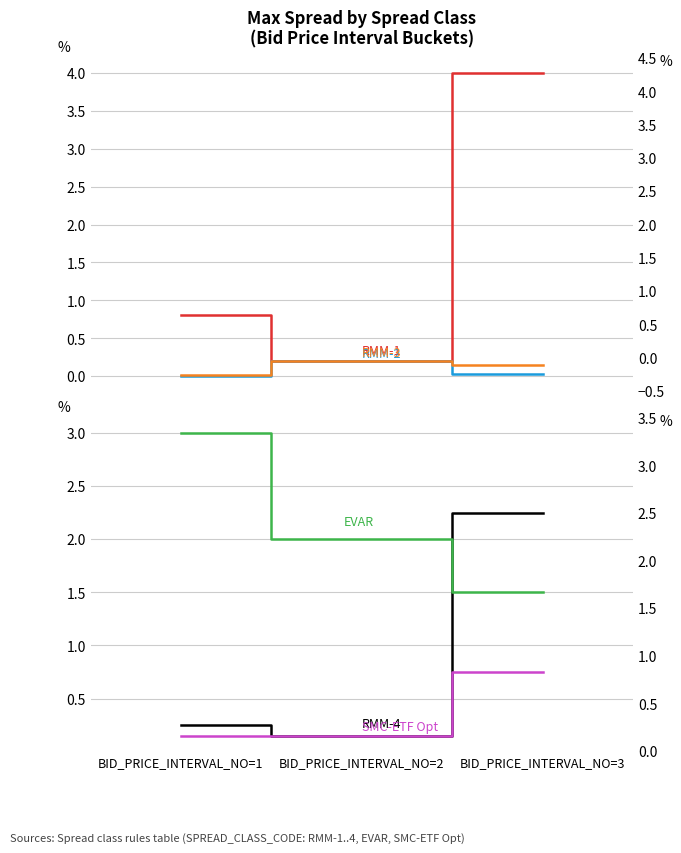

What are all the series names shown in the legend?

RMM-1, RMM-2, RMM-3, RMM-4, EVAR, SMC-ETF Opt